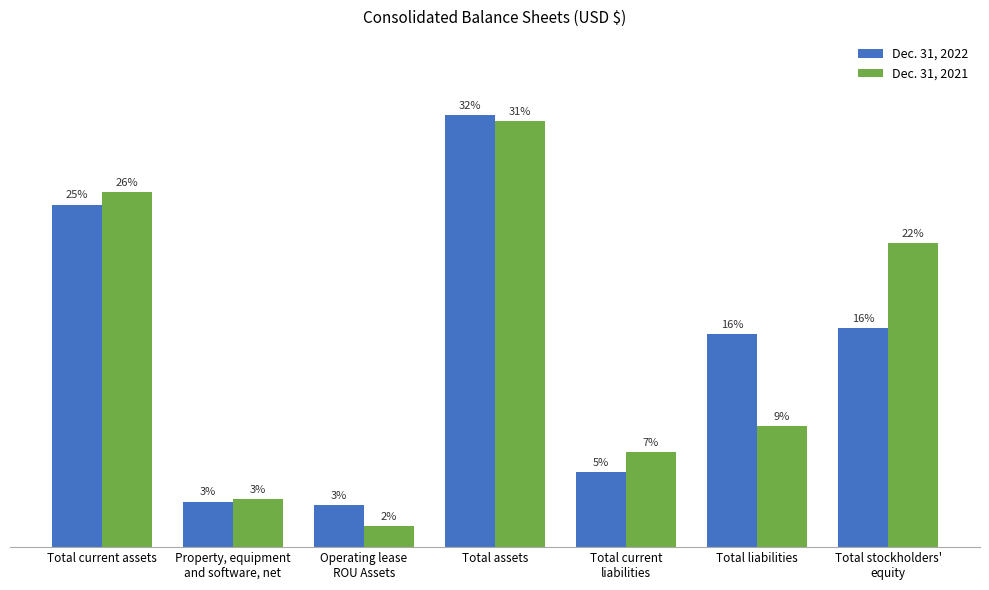

The value of Dec. 31, 2022 at Total stockholders'
equity is 16.0. True or false?

True